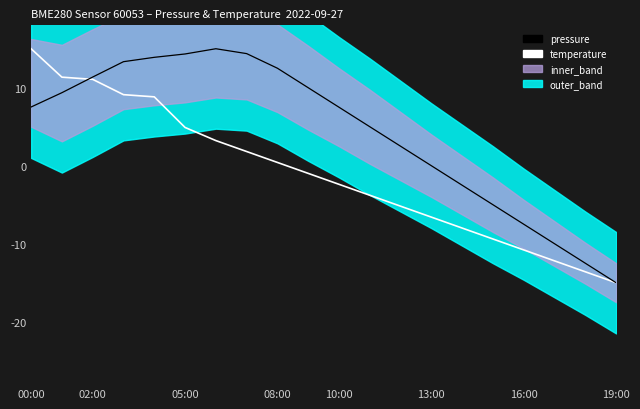

What is the minimum value for pressure?

-15.0